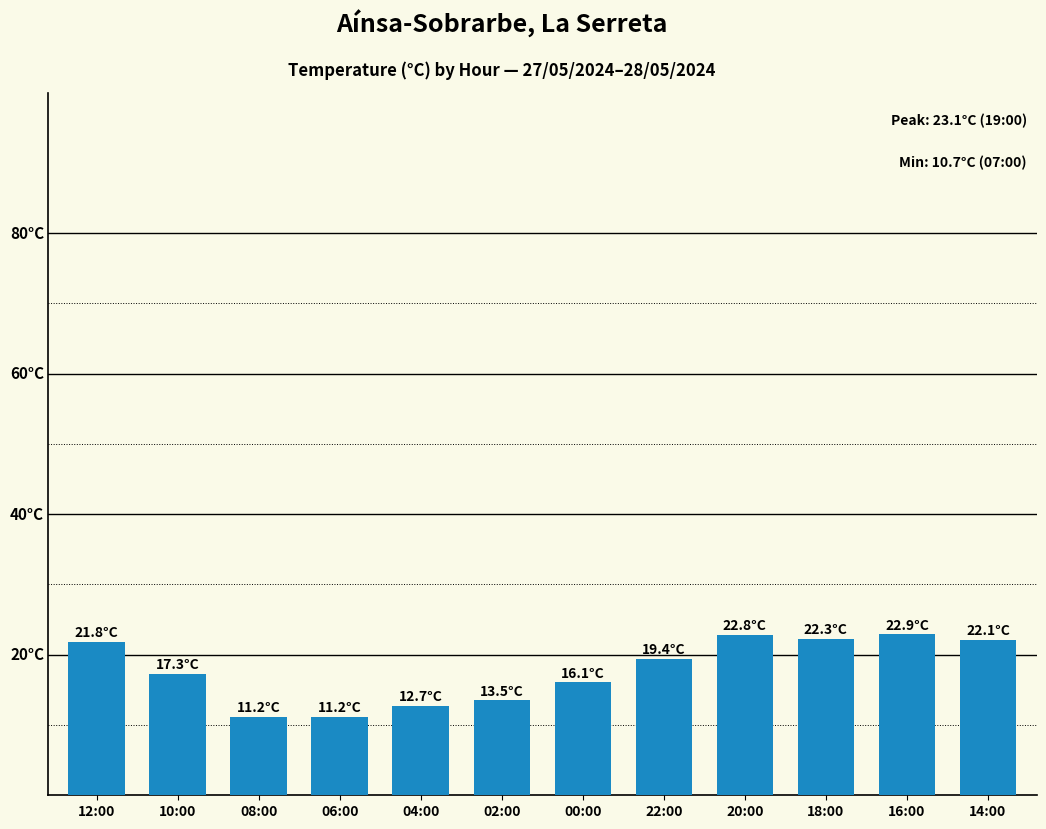

Where is the data nearest to the value 17?

10:00